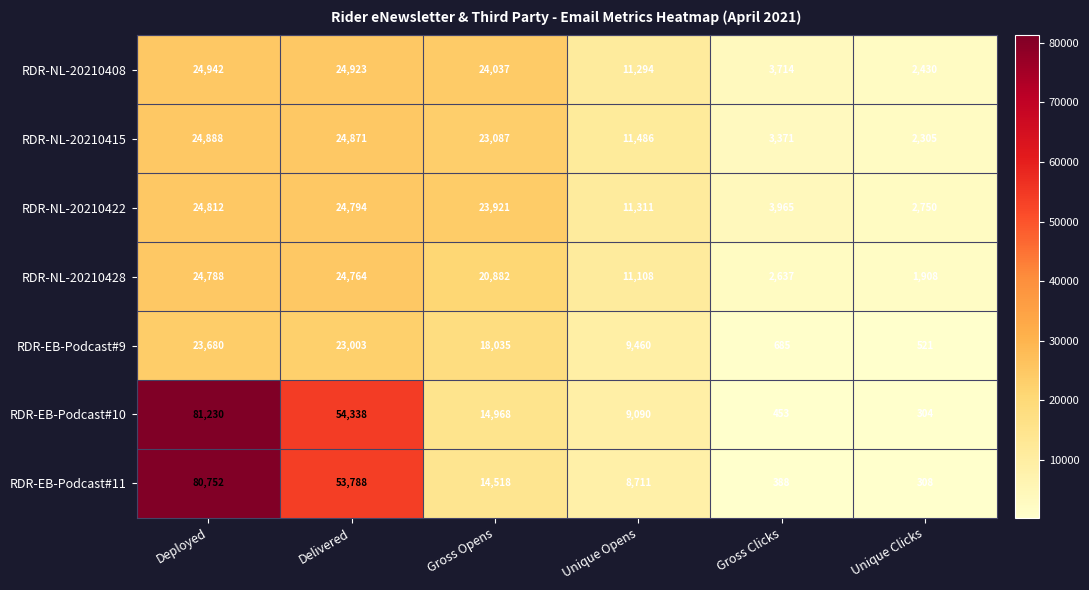

Between Gross Opens and Unique Opens, which series saw the biggest shift?

RDR-NL-20210408